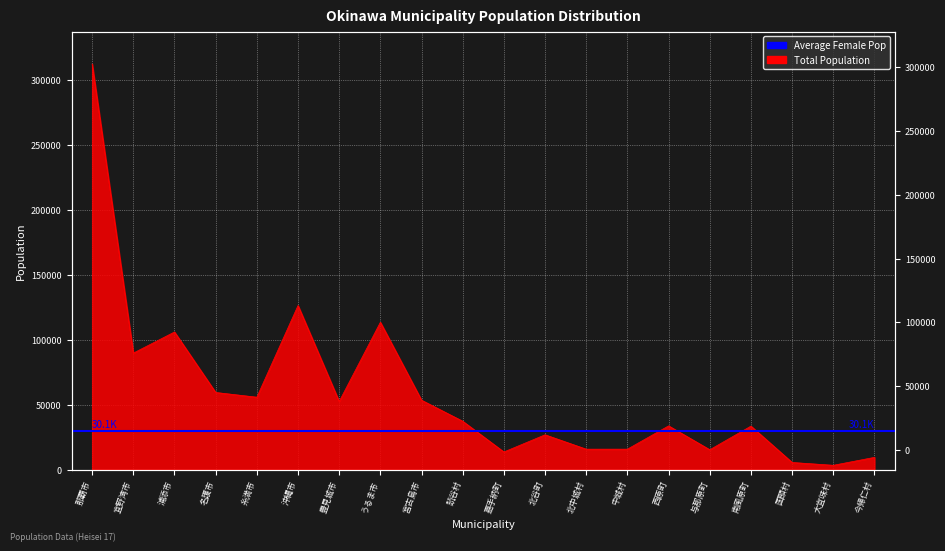

The chart shows a value of 9476 at 今帰仁村. True or false?

True